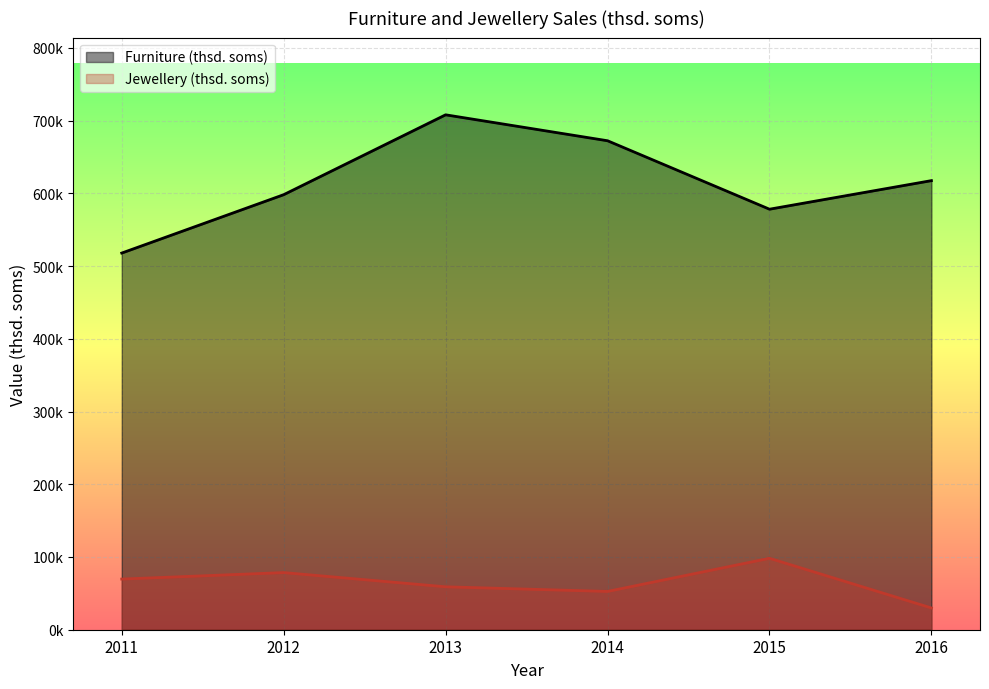

Reading left to right, transcribe all the data shown in this chart.

Furniture (thsd. soms): 2011=517817.7	2012=598071.0	2013=707882.3	2014=672218.7	2015=578118.4	2016=617399.4
Jewellery (thsd. soms): 2011=69634.2	2012=78552.6	2013=59012.4	2014=52636.8	2015=98219.3	2016=29900.2